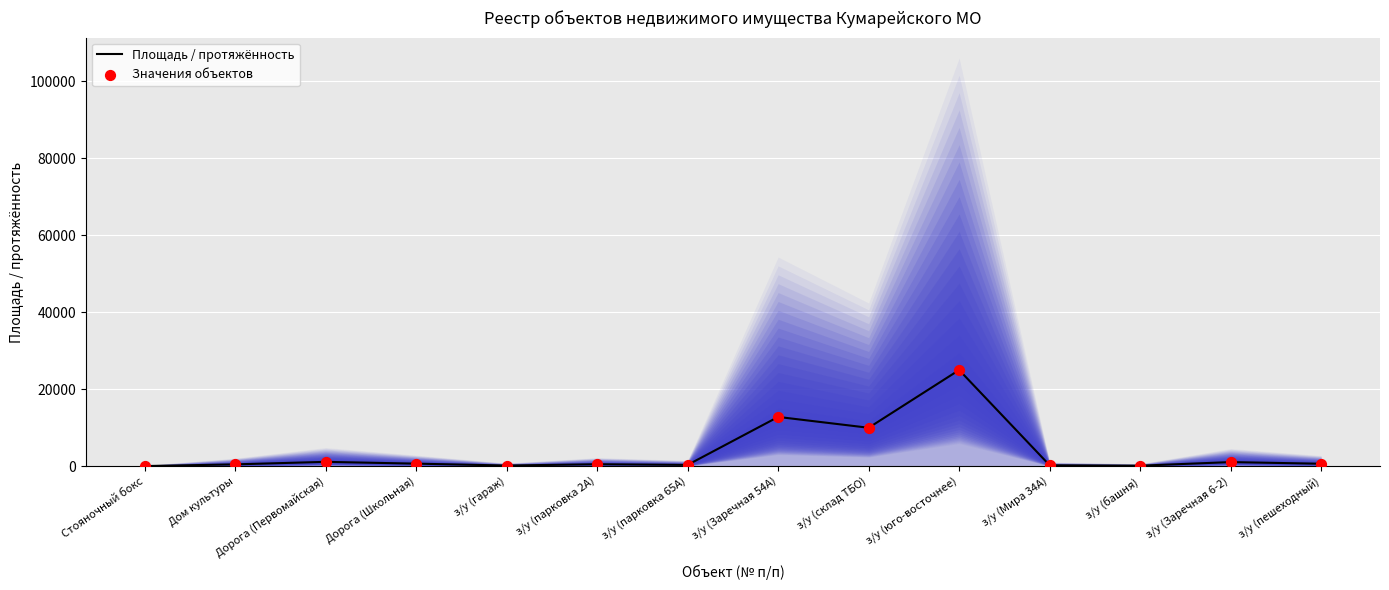

Which series has the largest total across all categories?

Площадь / протяжённость